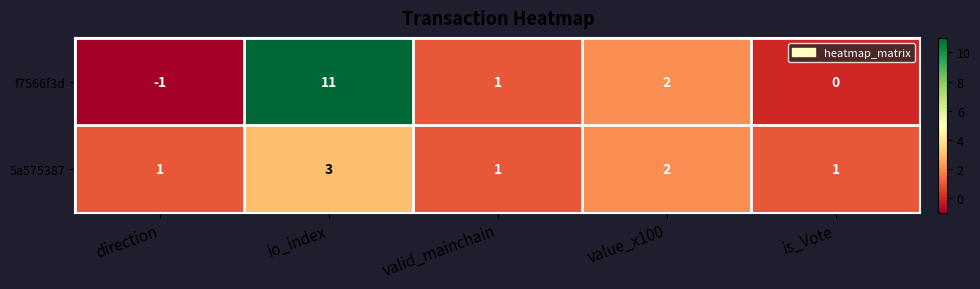

Which series has the largest total across all categories?

f7566f3d